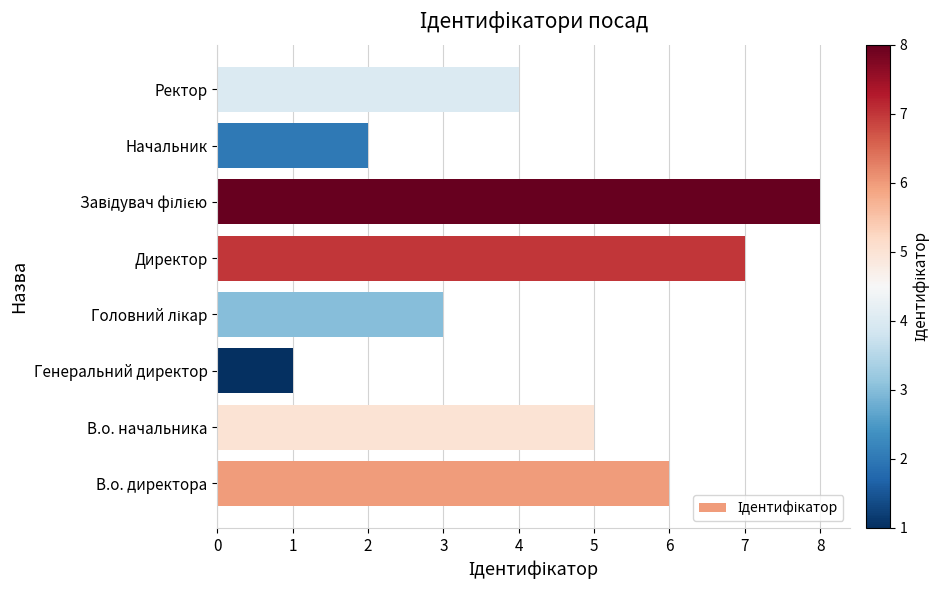

What is the greatest value displayed?

8